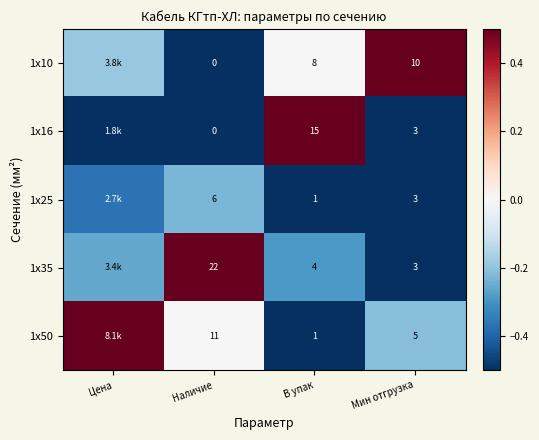

Where does the 1х35 series first go above 0?

Наличие